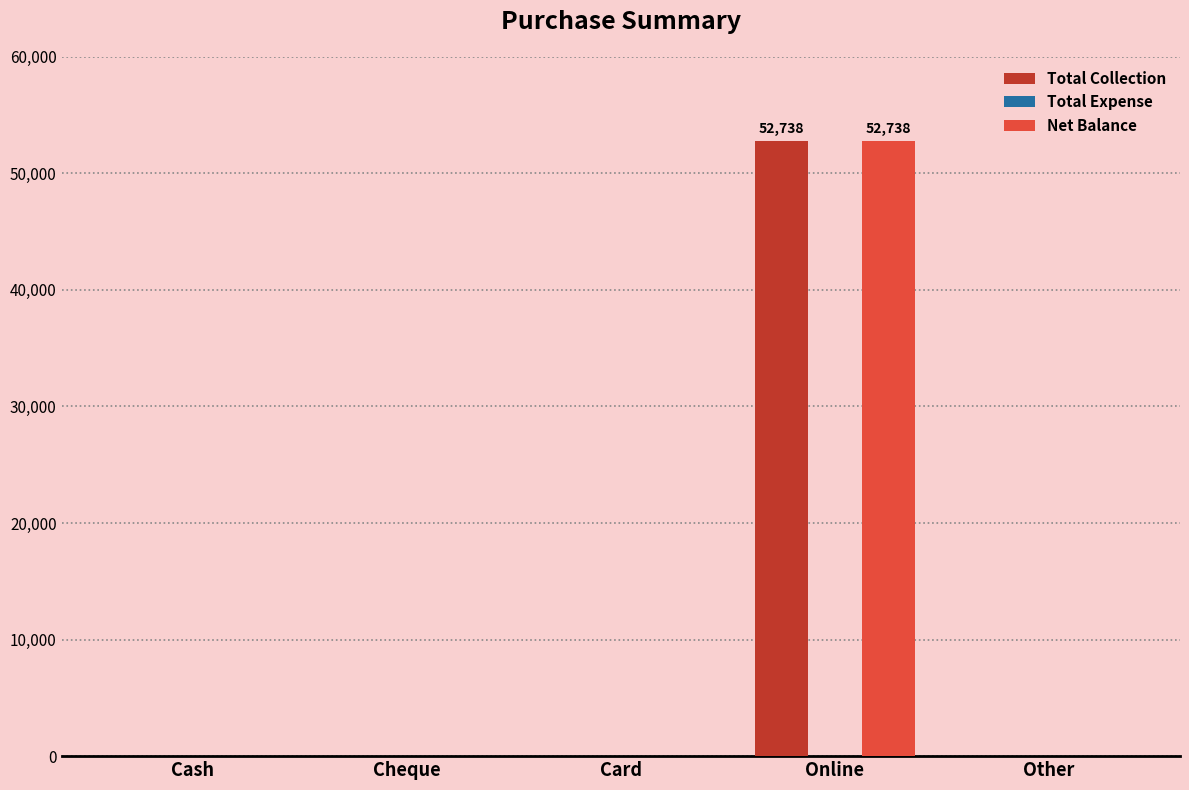

True or false: Net Balance has a value of 27146 at Other.

False